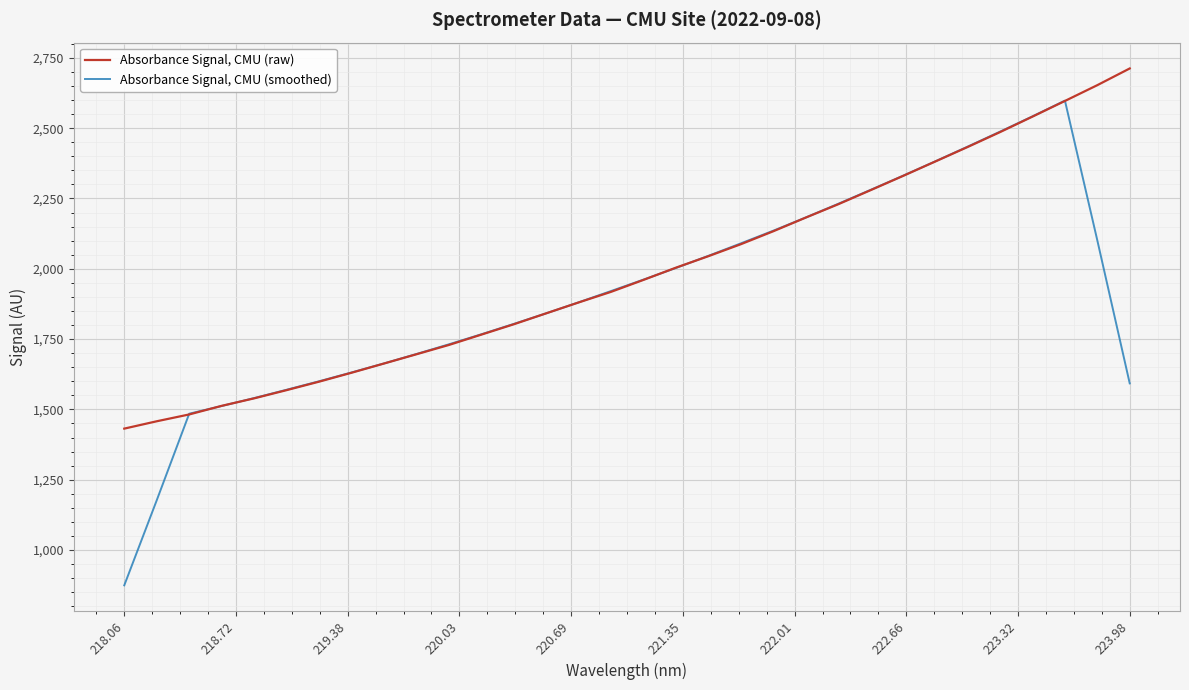

Which series has the widest spread of values?

Absorbance Signal, CMU (smoothed)